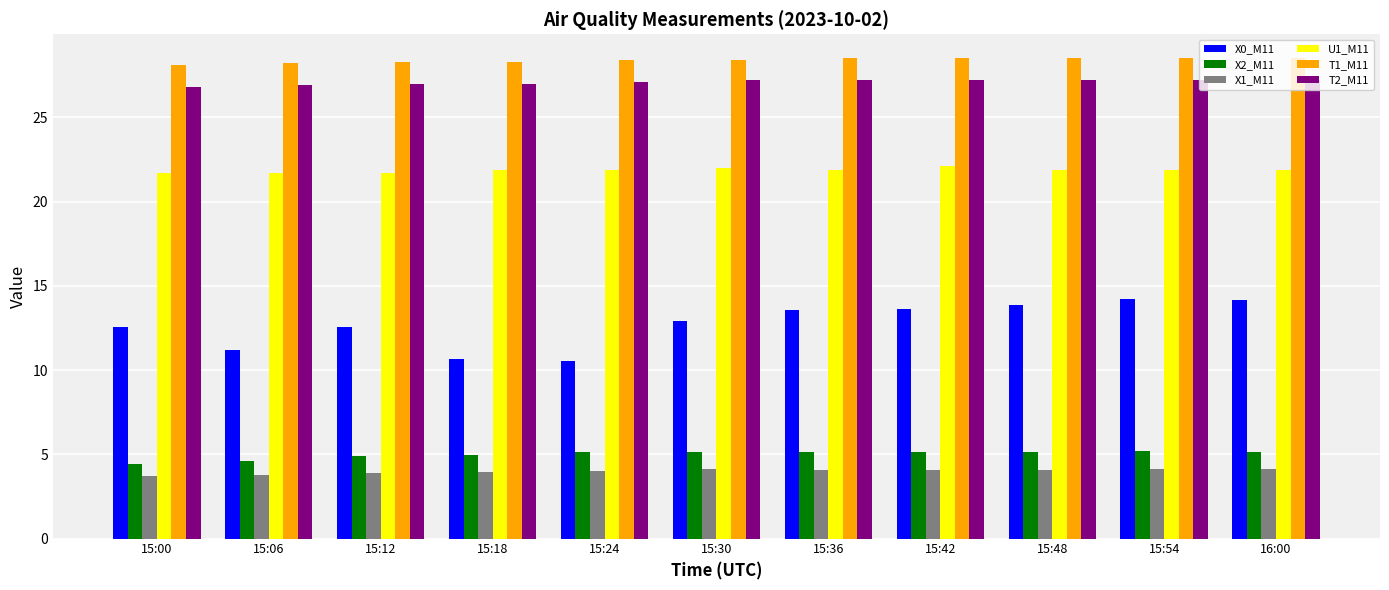

What is the difference between the highest and lowest values at 15:24?

24.4